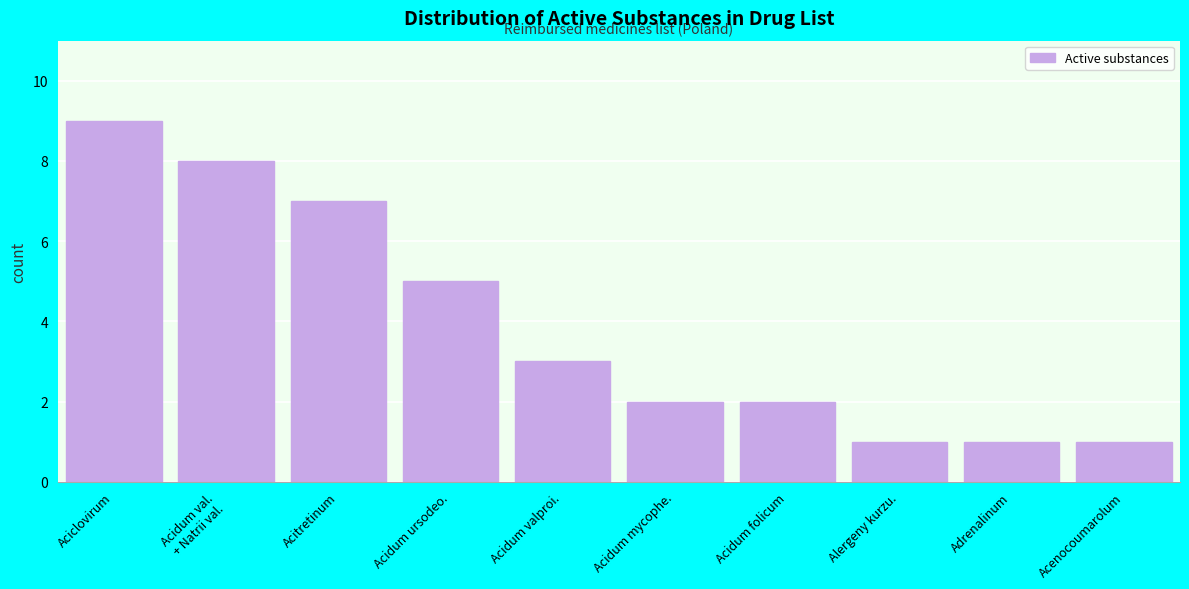

Reading left to right, extract all data points from this chart.

9	8	7	5	3	2	2	1	1	1